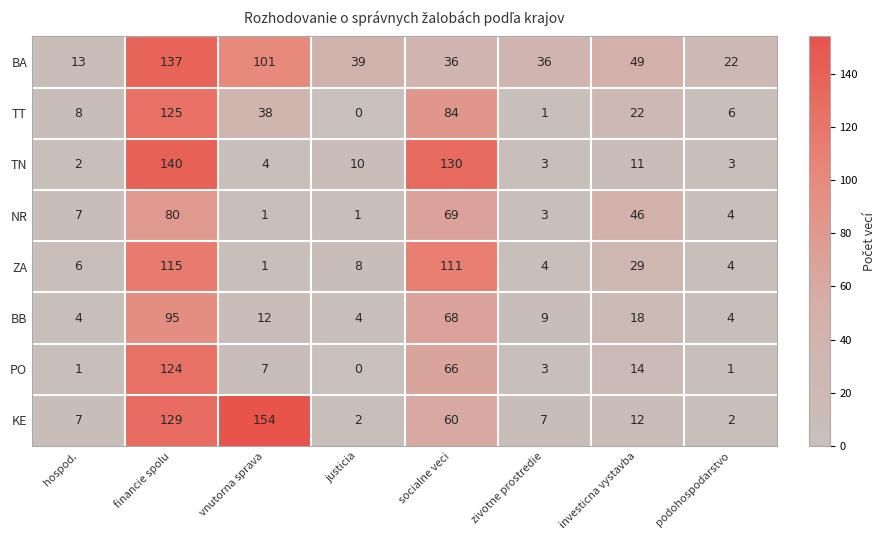

Is it true that TT equals 2 at zivotne prostredie?

False